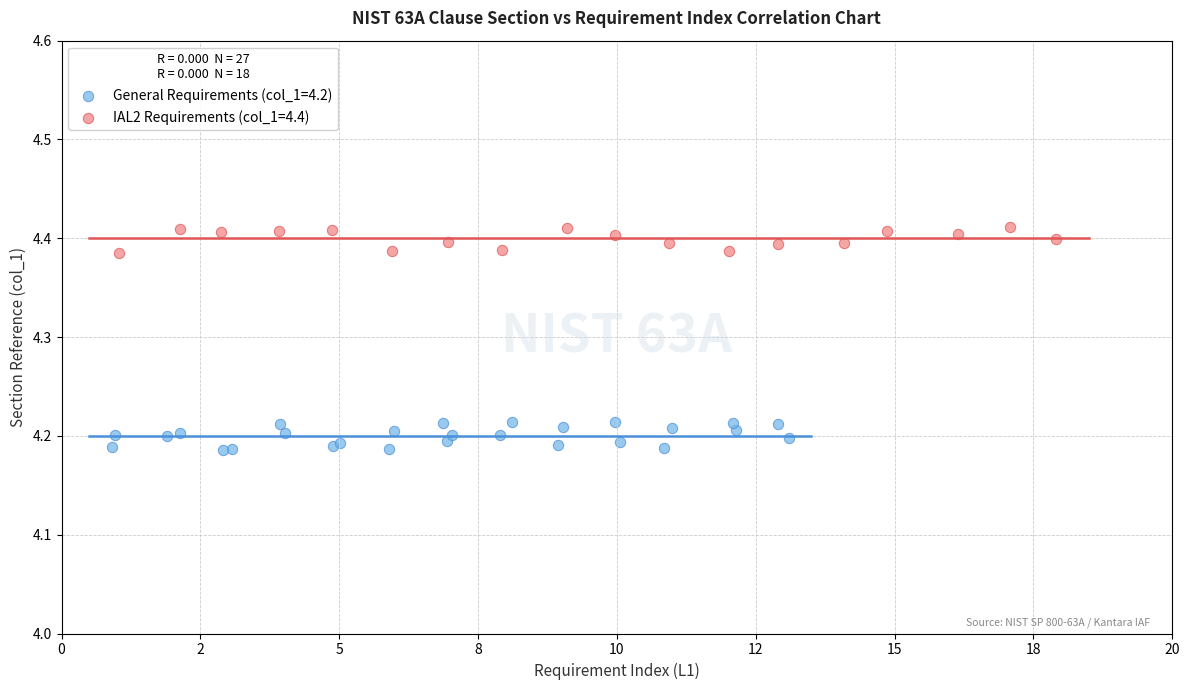

Which series reaches the minimum Y coordinate?

General Requirements (col_1=4.2)